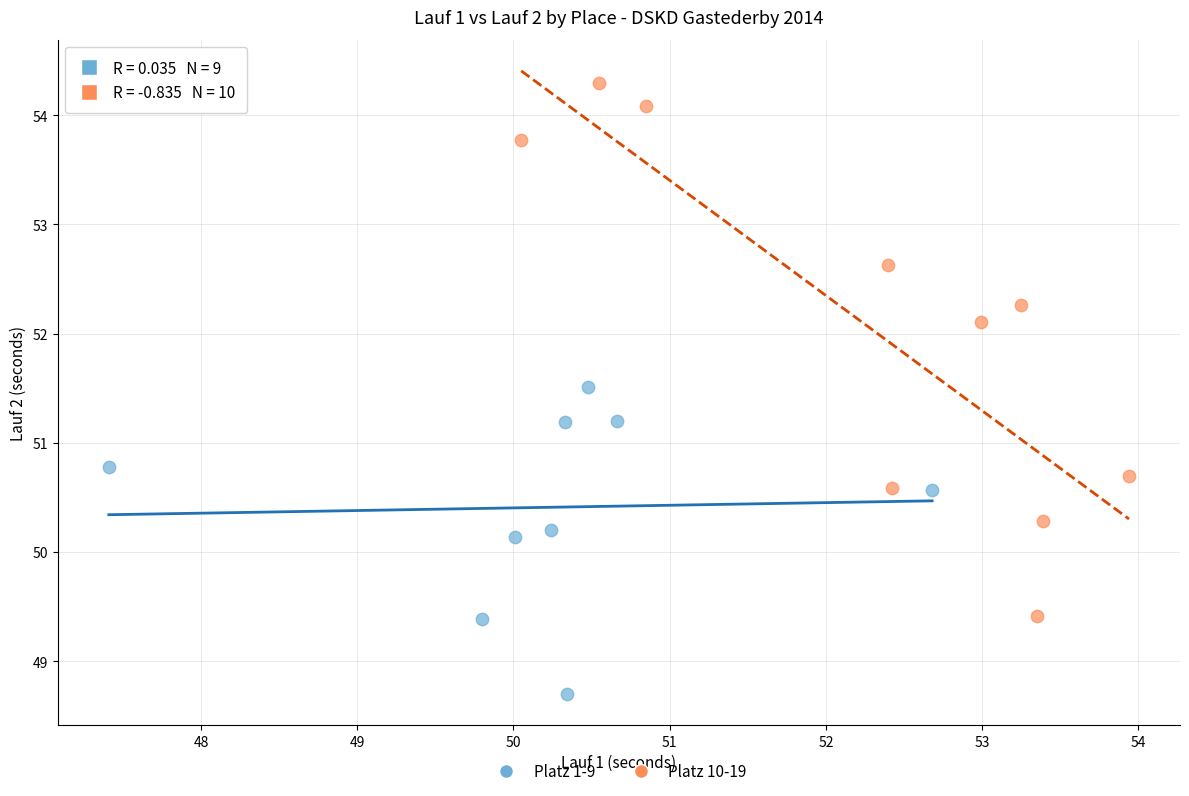

Which series reaches the minimum Y coordinate?

Platz 1-9